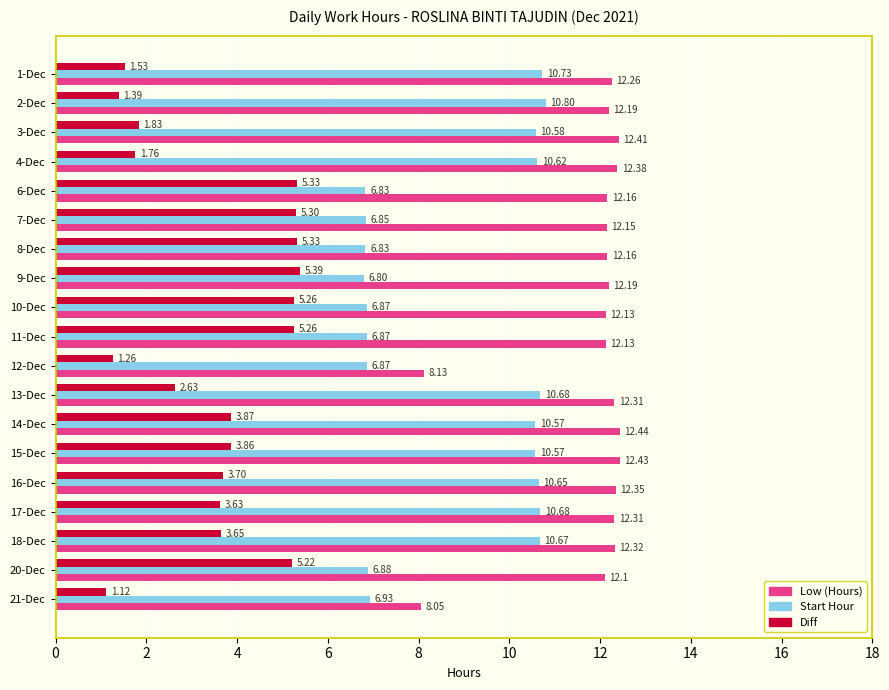

What is the average value of the Low (Hours) series?

11.8